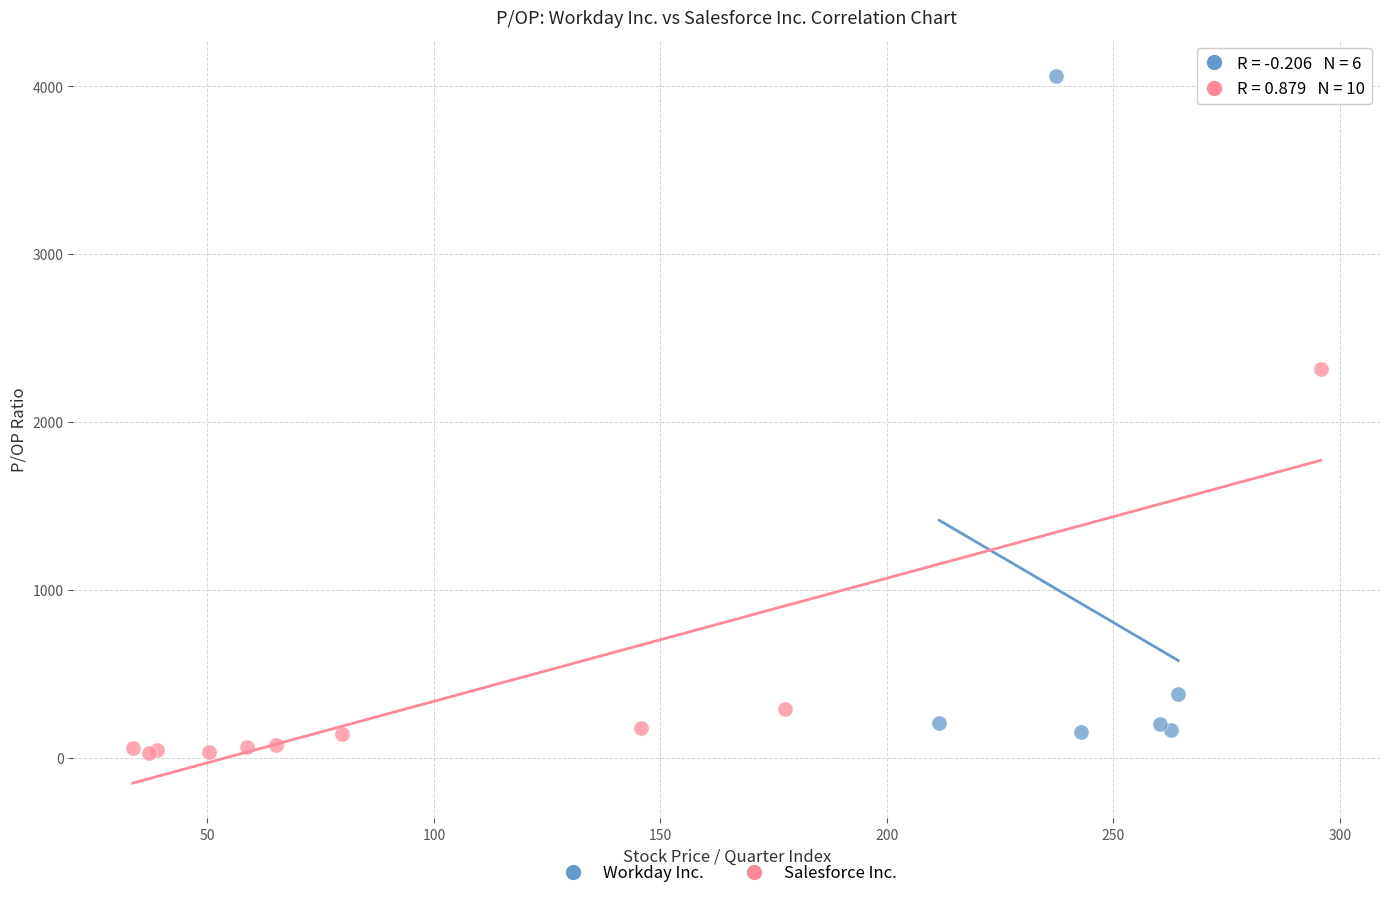

Which series reaches the maximum Y coordinate?

Workday Inc.